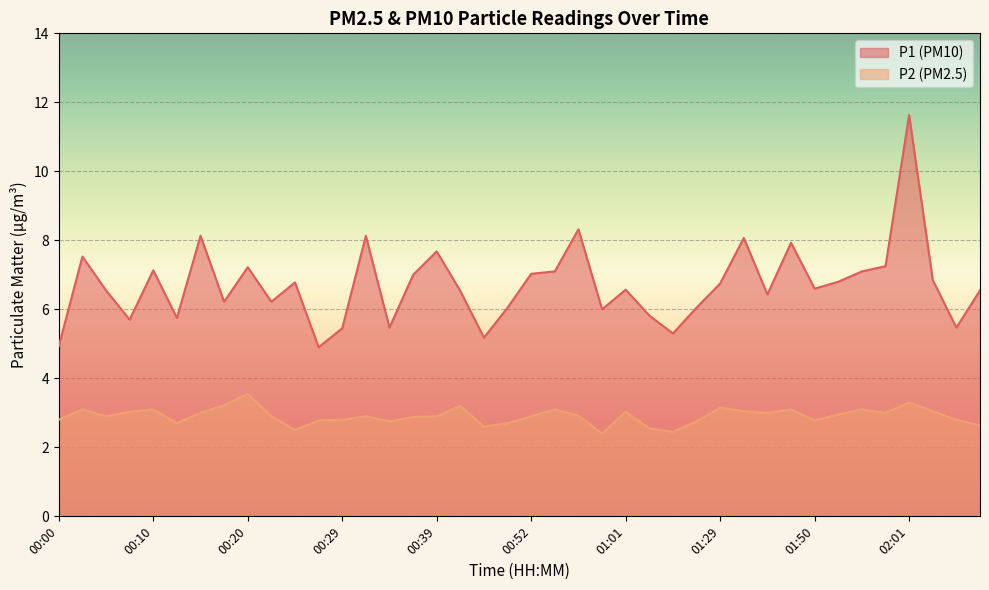

List the labels in order of P1 value, smallest first.

00:27, 00:00, 00:44, 01:07, 00:29, 00:34, 02:11, 00:07, 00:12, 01:04, 00:59, 00:49, 01:17, 00:17, 00:22, 01:42, 00:41, 00:05, 02:16, 01:01, 01:50, 01:29, 00:24, 01:53, 02:08, 00:37, 00:52, 00:54, 01:55, 00:10, 00:20, 01:58, 00:02, 00:39, 01:45, 01:40, 00:15, 00:32, 00:57, 02:01